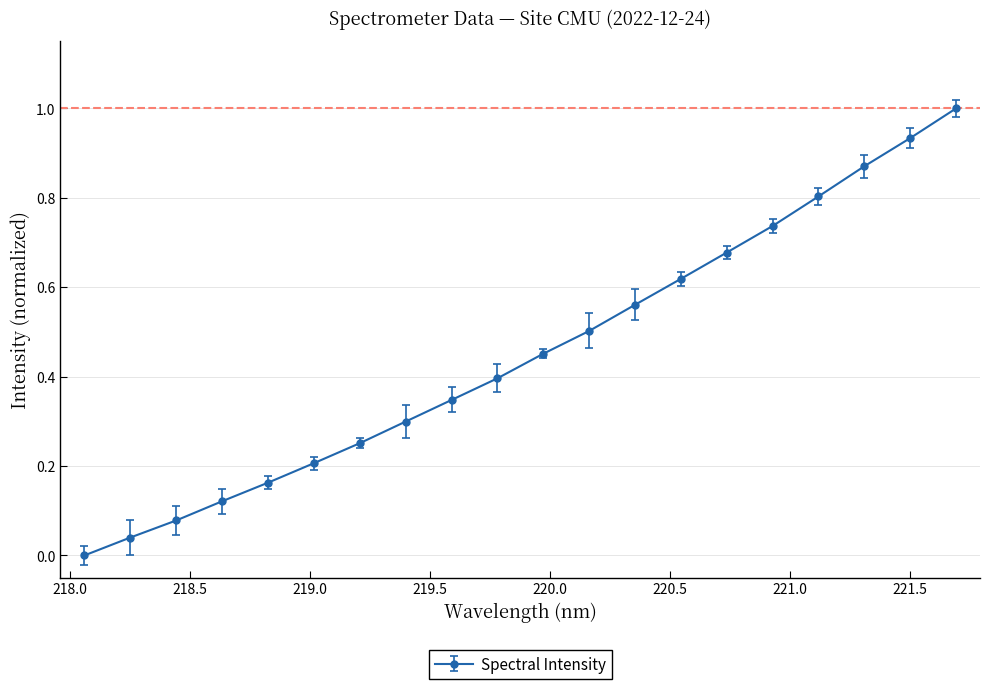

What is the difference between the maximum and minimum values?

1.0